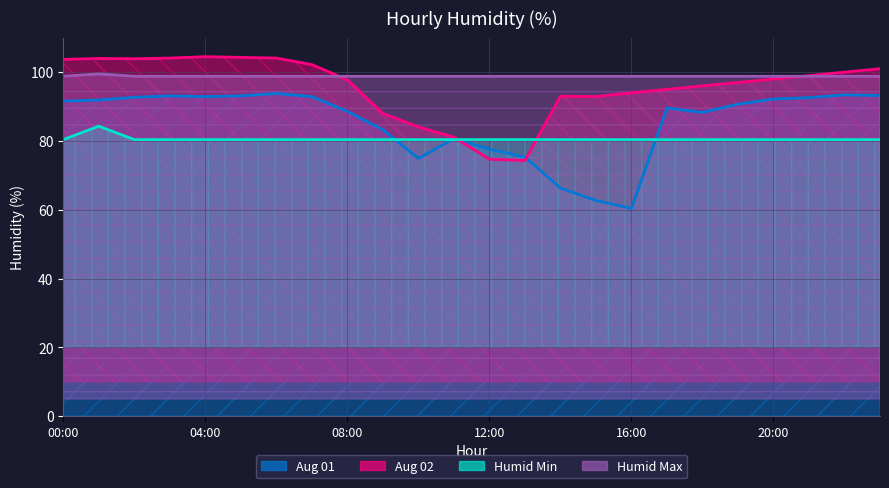

What are all the series names shown in the legend?

Aug 01, Aug 02, Humid Min, Humid Max